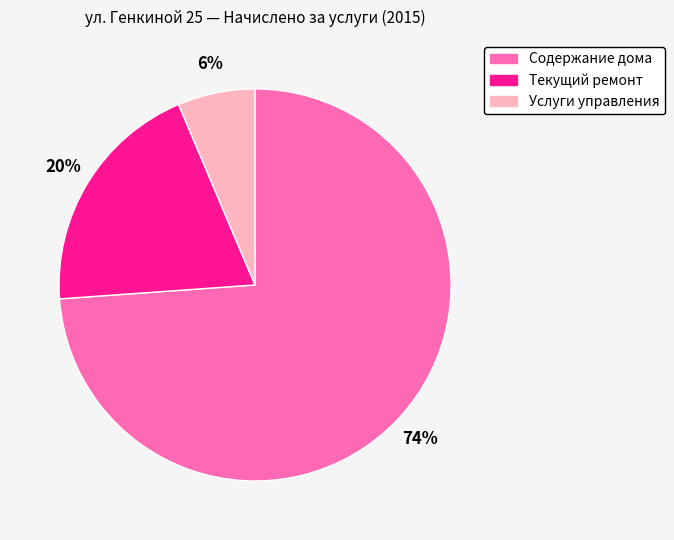

To the nearest percent, what percentage of the pie is Текущий ремонт?

20%